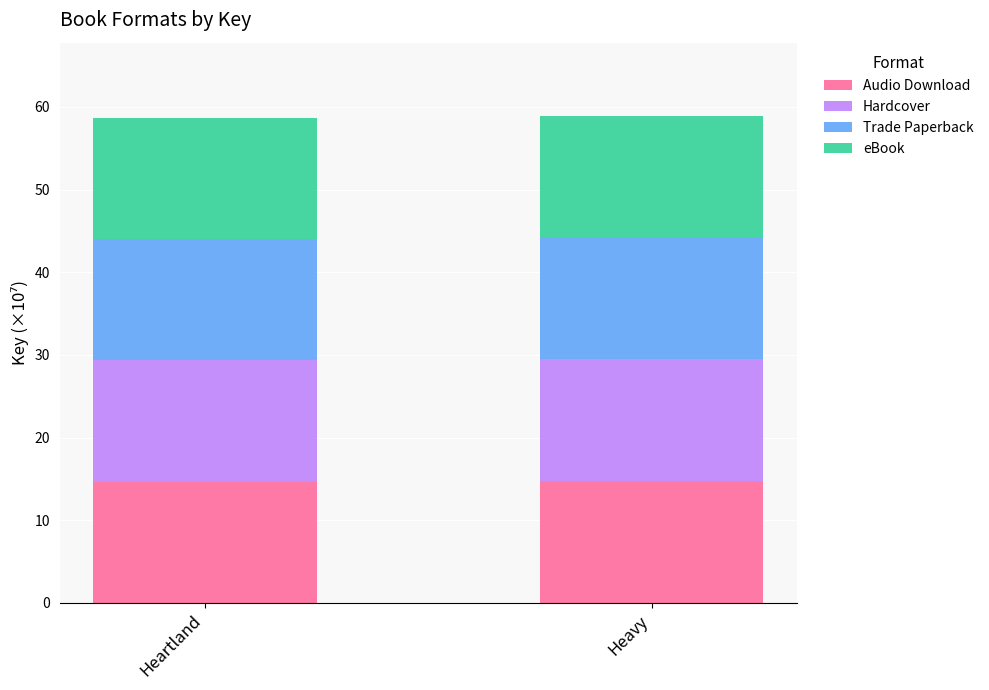

What is the maximum value for Audio Download?

14.7